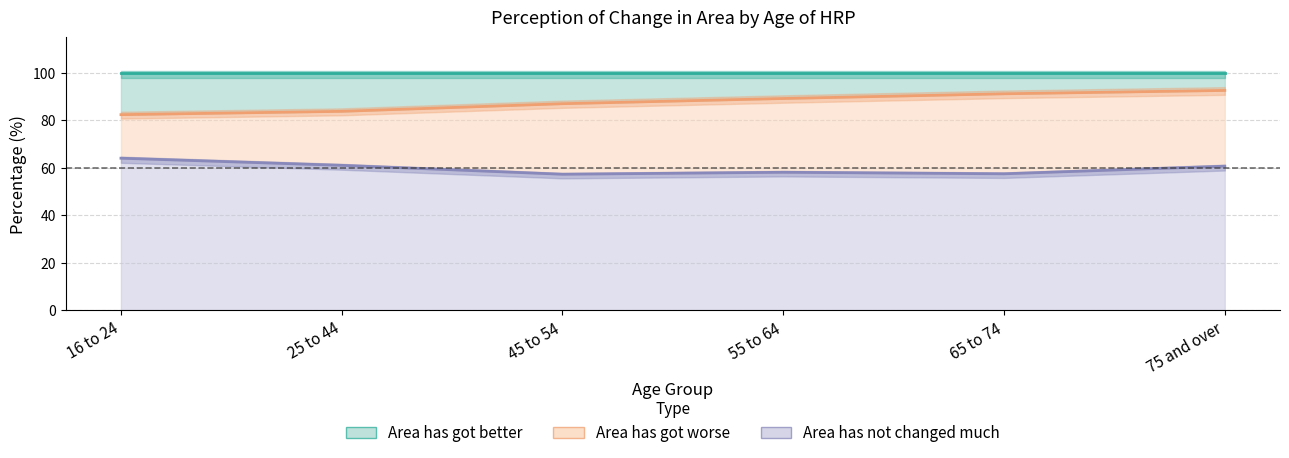

True or false: better and not_changed cross at least once.

False